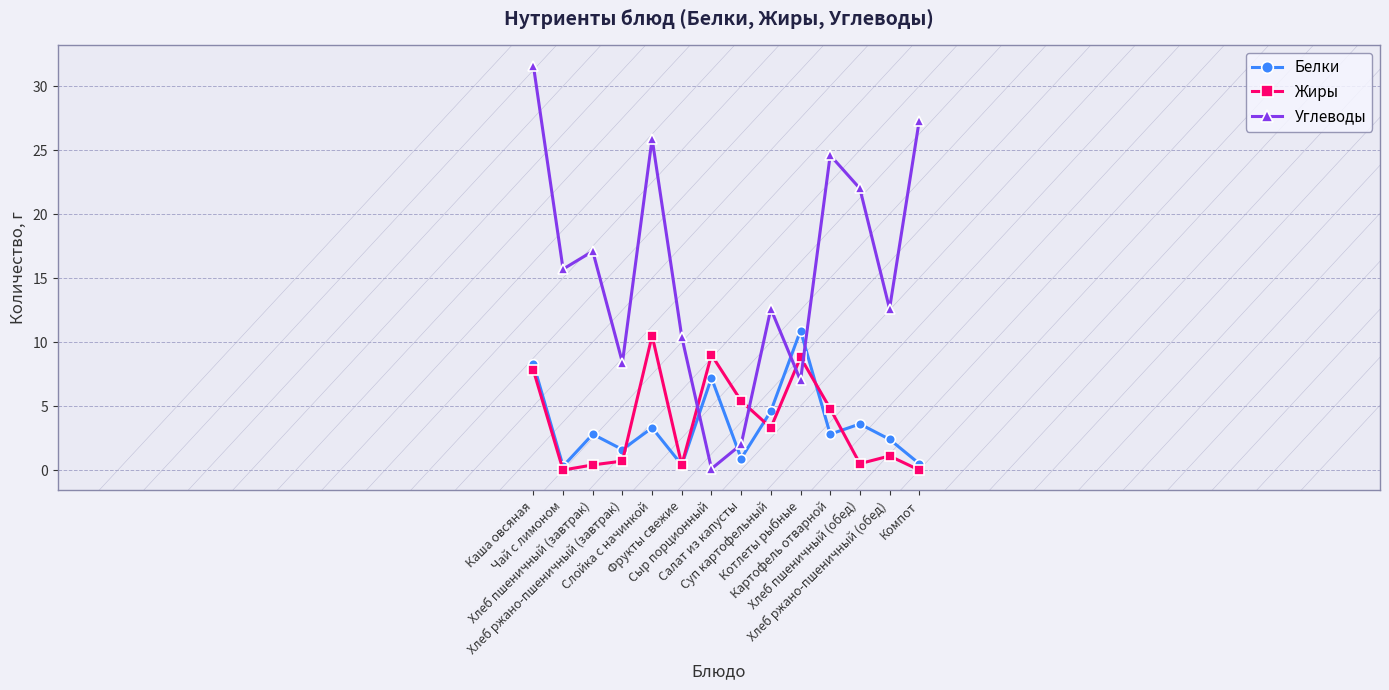

What is the difference between the maximum and minimum values in the Белки series?

10.6